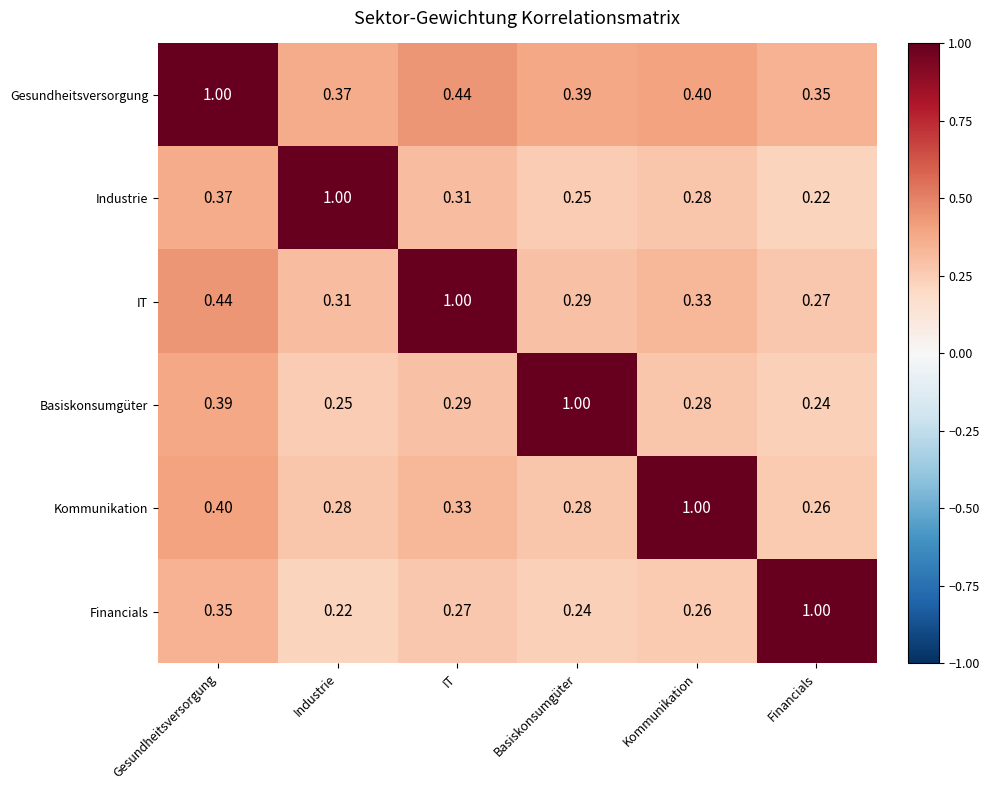

At which category is the sum across all series the highest?

Gesundheitsversorgung